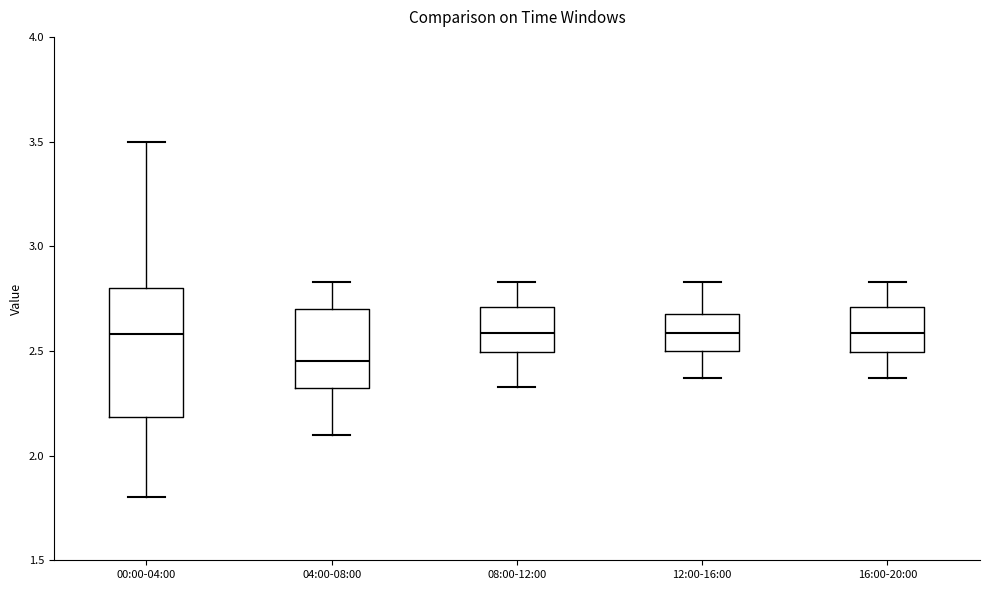

Comparing the boxes themselves (not the whiskers), which one is the tallest?

00:00-04:00